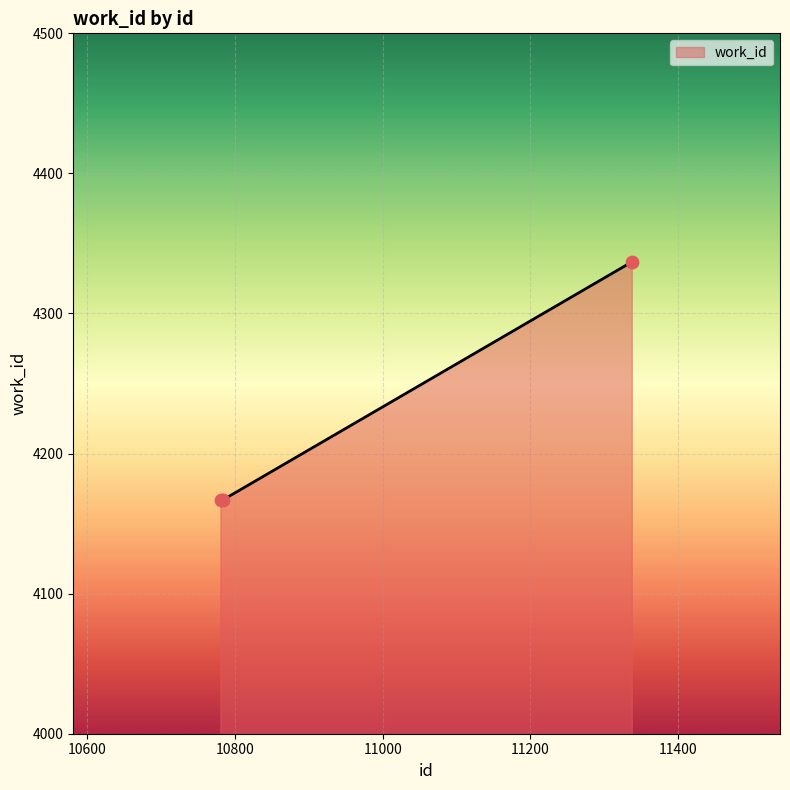

What is the sum of all values?

12671